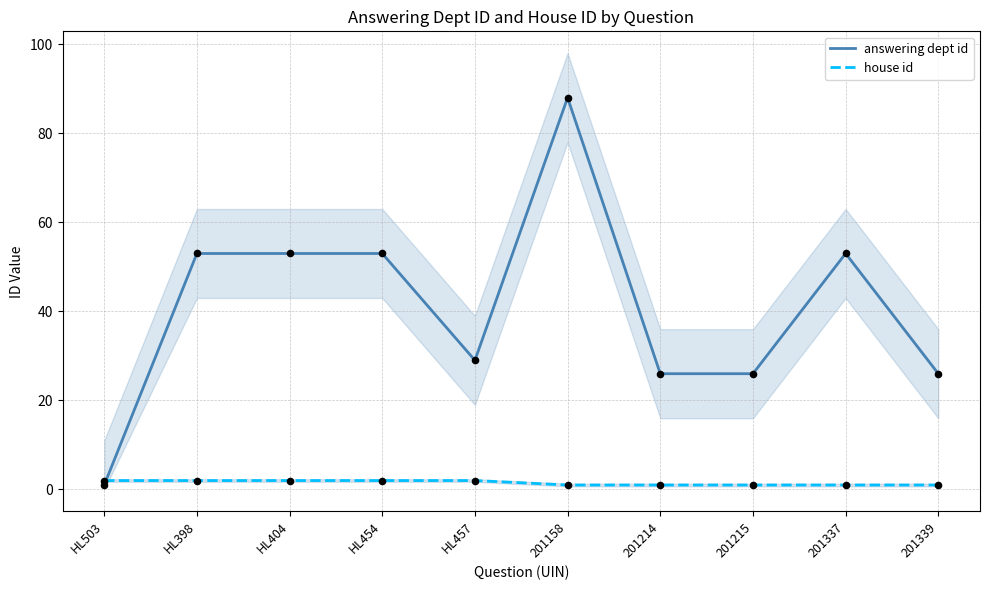

What is the total value across all series at 201337?

54